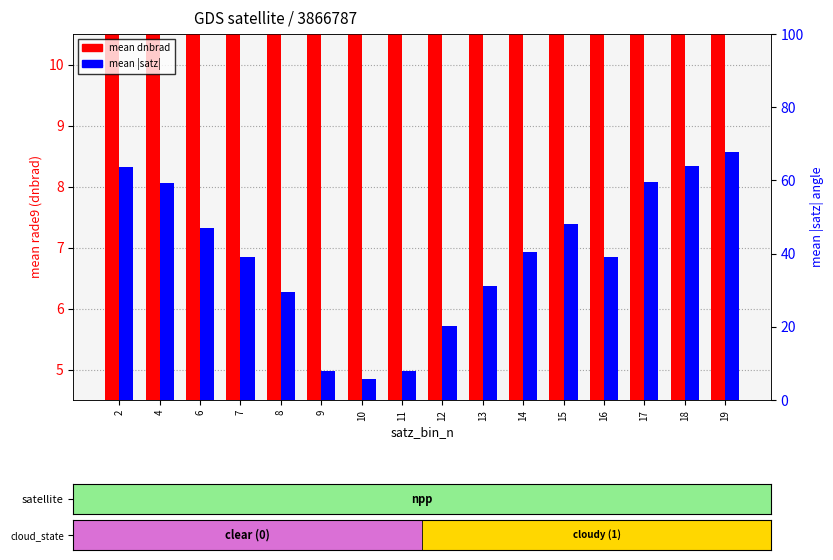

Where is mean |satz| nearest to the value 36?

7